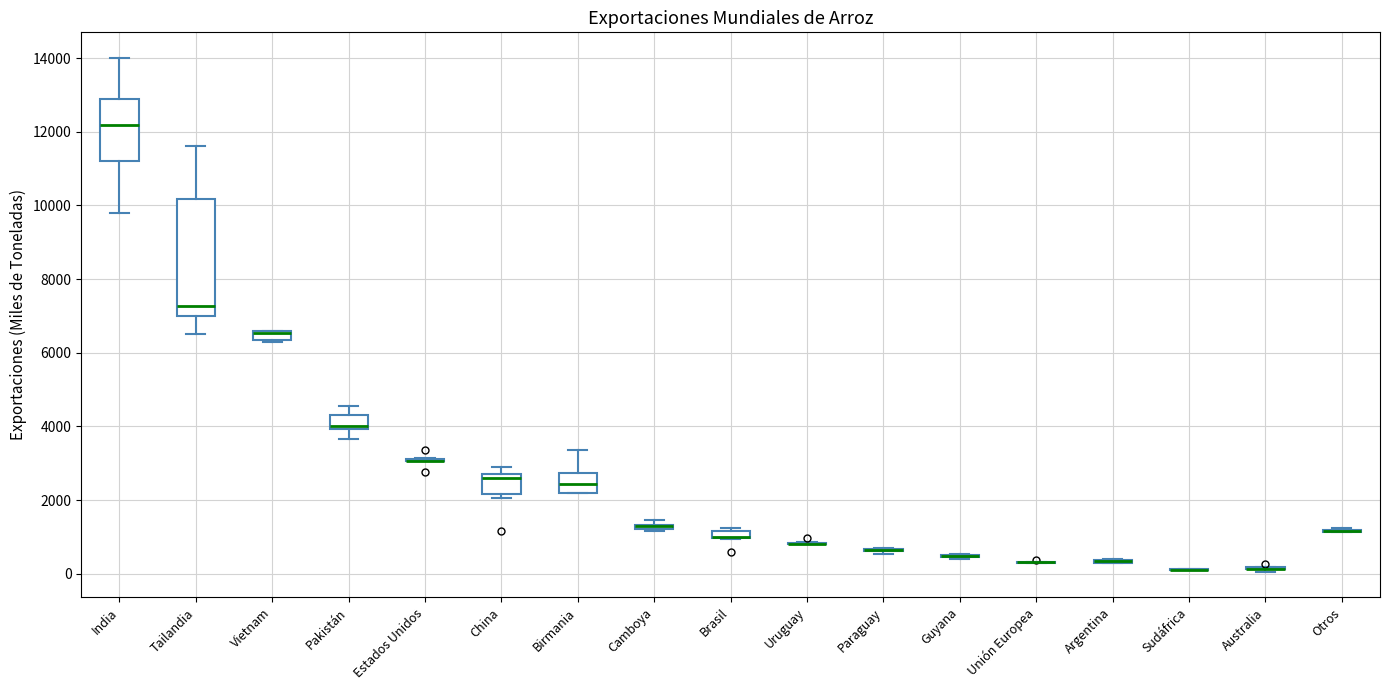

Where is the lower edge of the box for Tailandia on the y-axis? The values are not printed on the chart, so give them approximately, as read against the axis.

7000